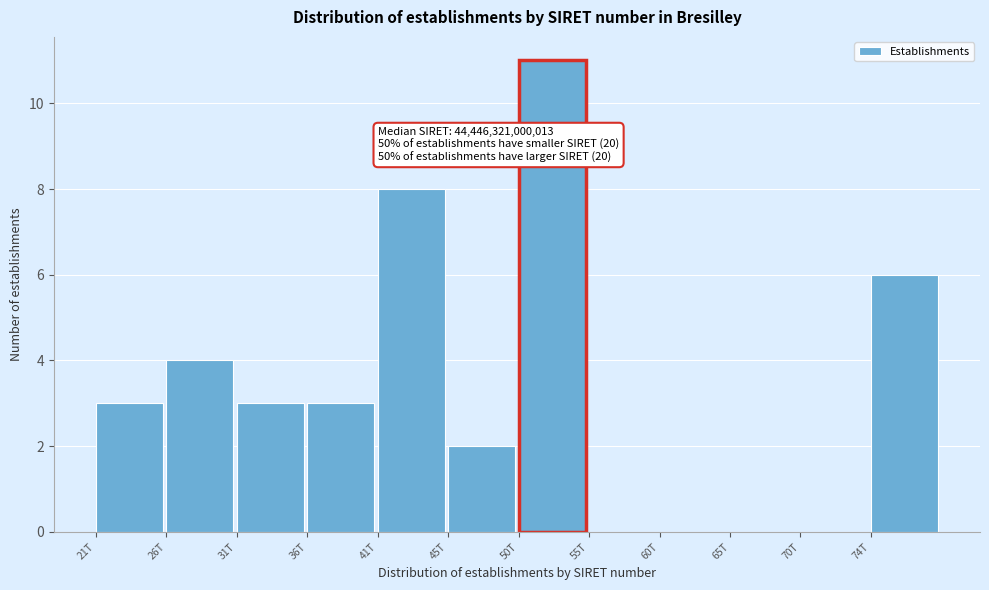

Reading left to right, transcribe all the data shown in this chart.

21T=3	26T=4	31T=3	36T=3	41T=8	45T=2	50T=11	55T=0	60T=0	65T=0	70T=0	74T=6